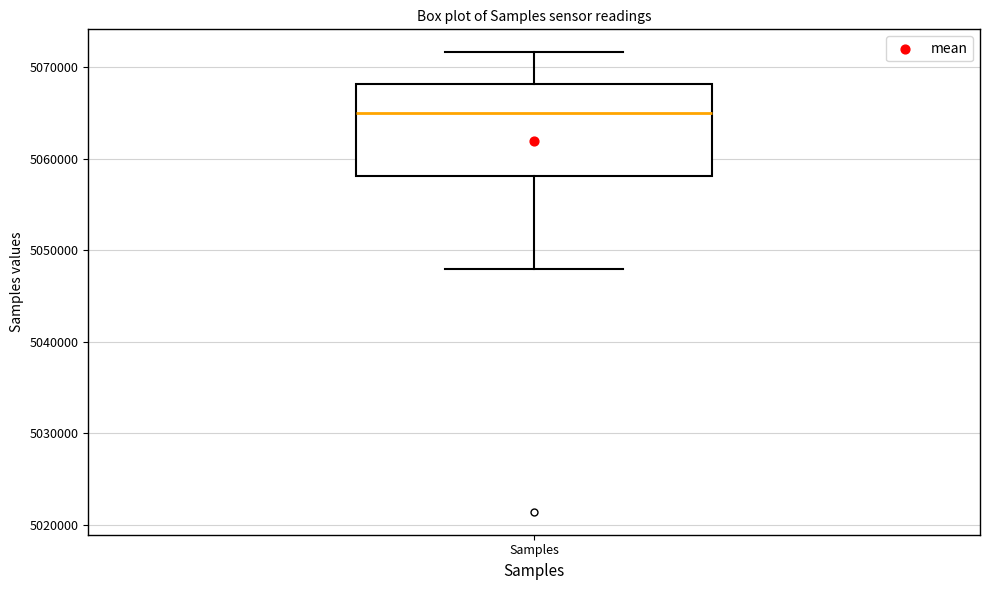

Where does the upper whisker of the box for Samples end on the y-axis? The values are not printed on the chart, so give them approximately, as read against the axis.

5072000